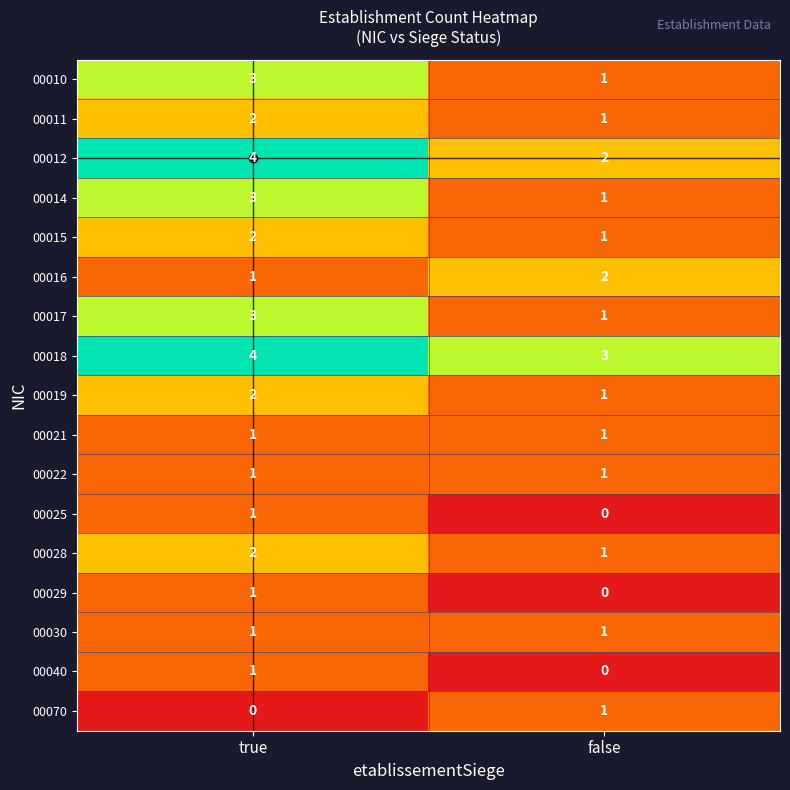

What is the maximum value shown in the chart?

4